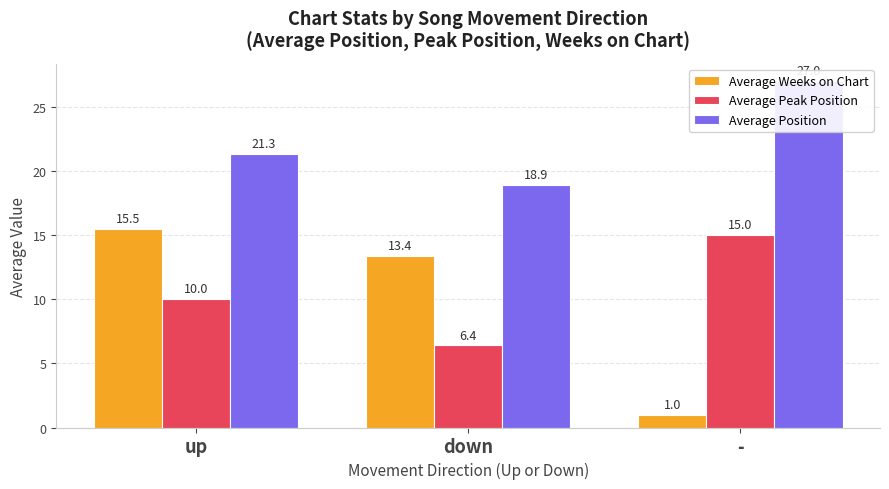

The Average Peak Position series shows 15.0 at -. True or false?

True